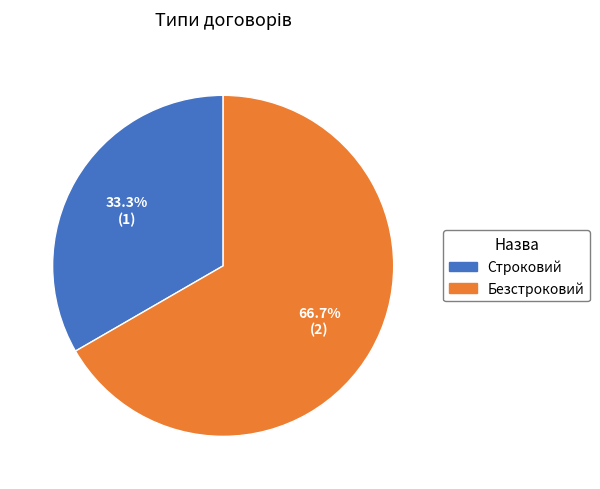

Which has a higher value, Безстроковий or Строковий?

Безстроковий